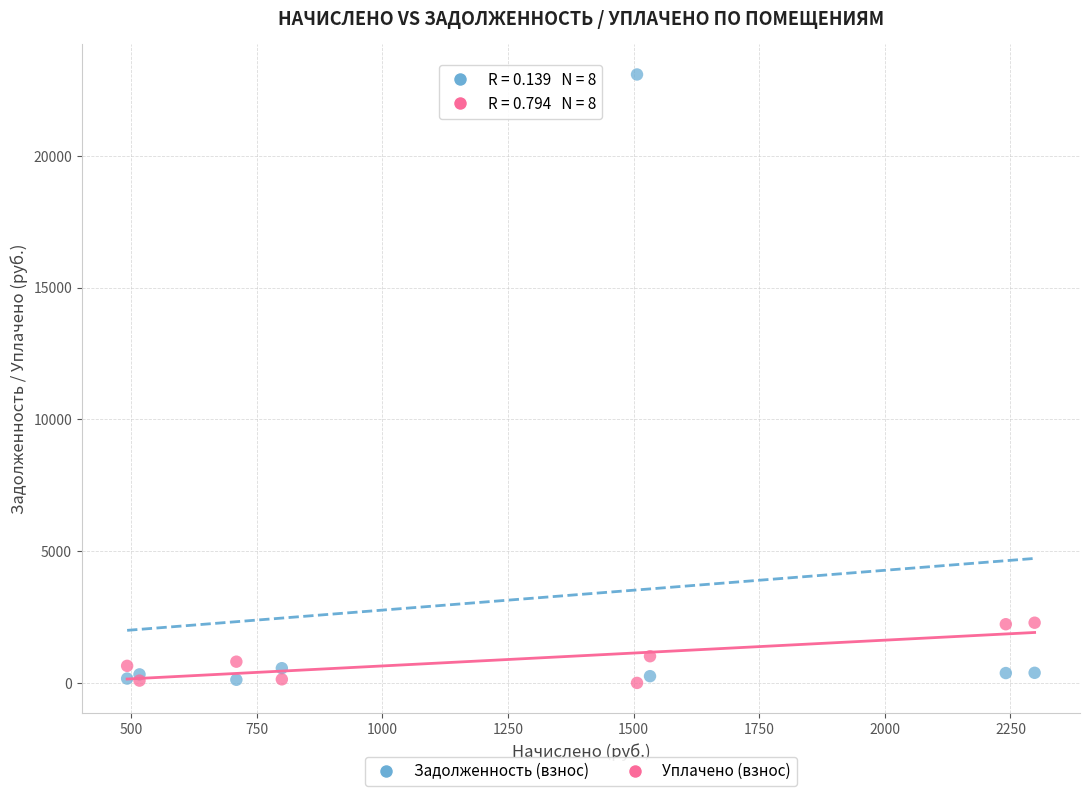

Which series contains the highest Y value?

Задолженность (взнос)